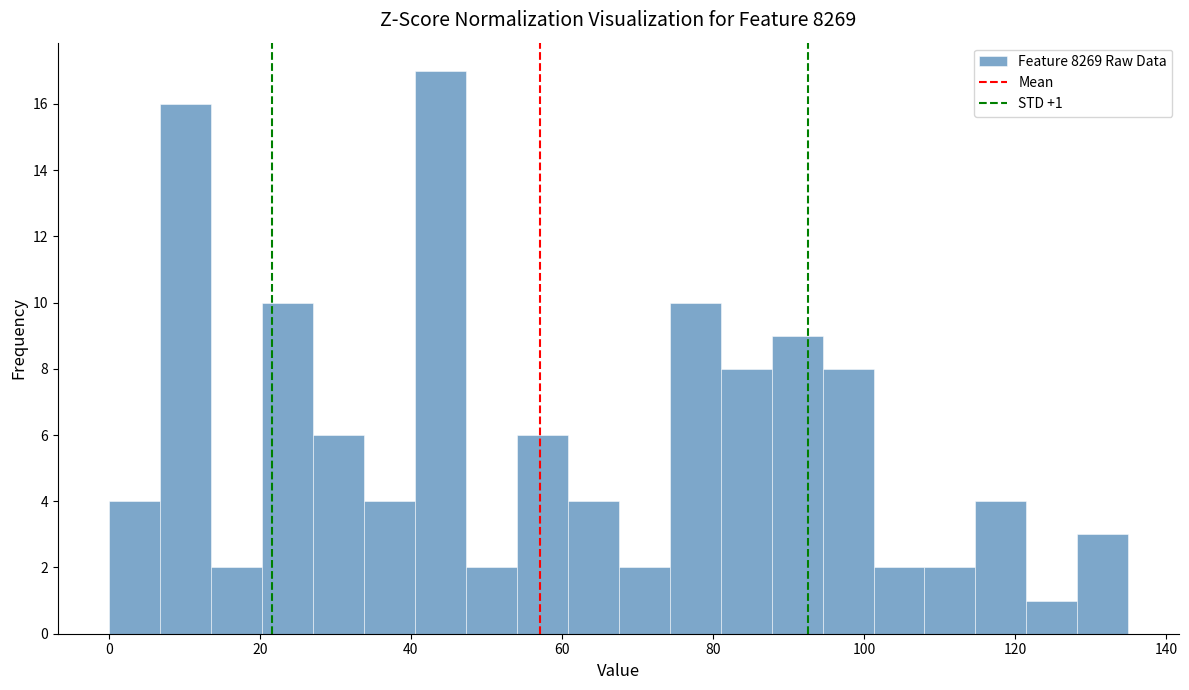

Around what value on the x-axis is the tallest bar? Give the approximate position of its centre, as read against the axis.

44